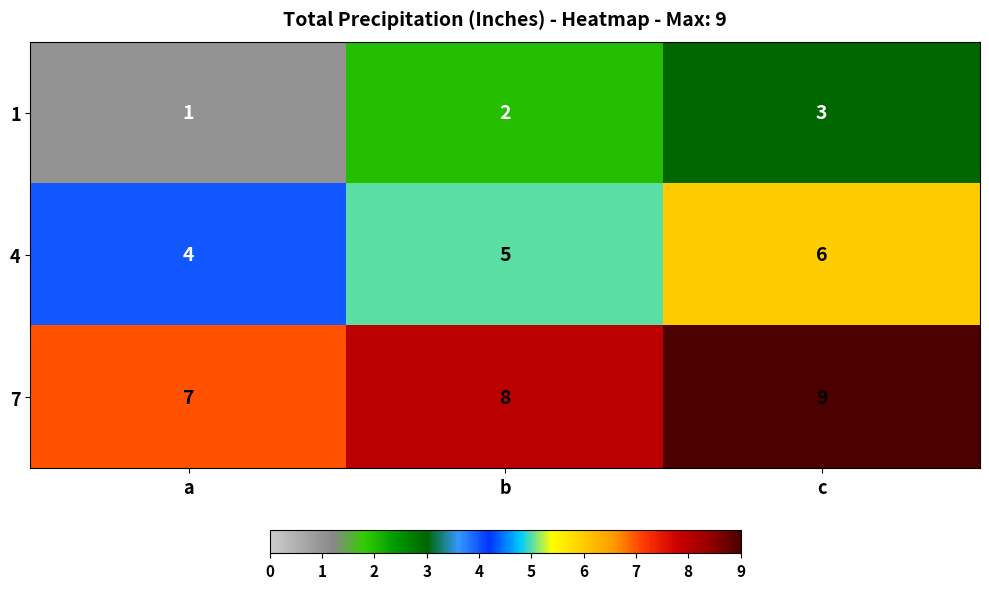

At which category does the chart reach its minimum across all series?

a